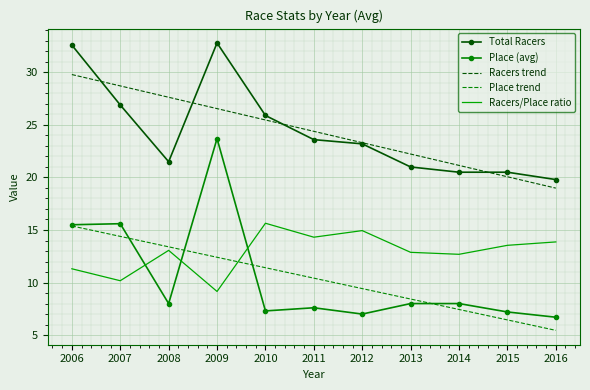

What is the maximum value for Place (avg)?

23.7